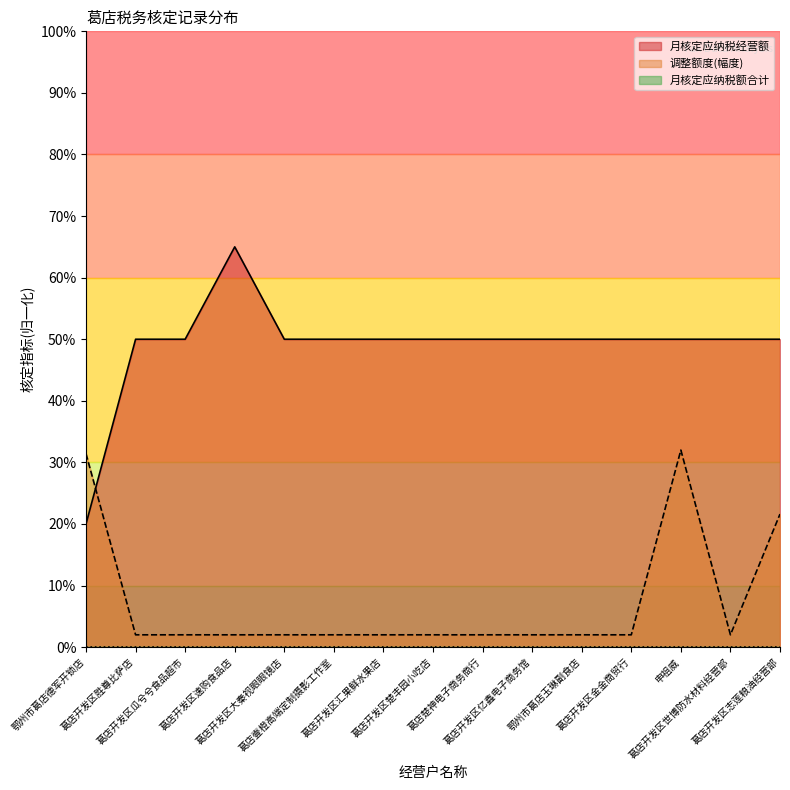

Which series has the largest total across all categories?

月核定应纳税经营额